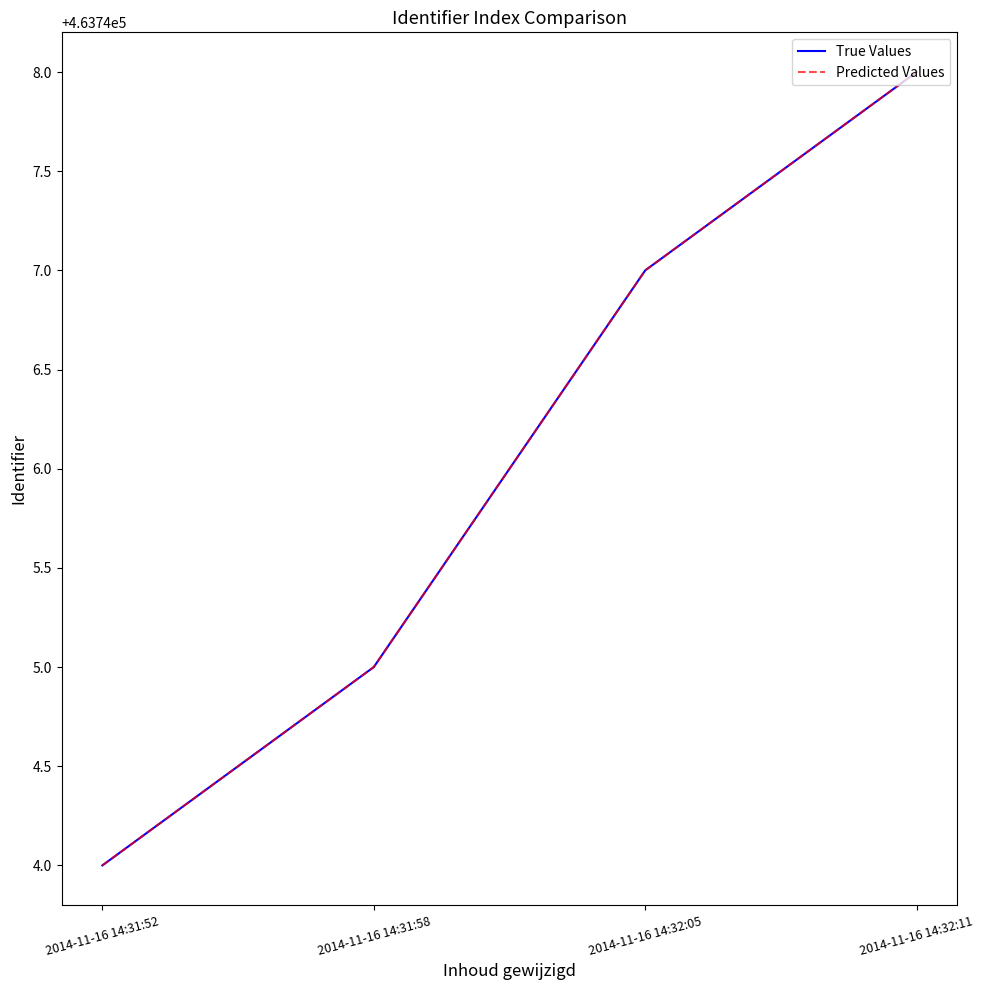

Is the value of Predicted Values at 2014-11-16 14:31:58 greater than the value of True Values at 2014-11-16 14:32:05?

No